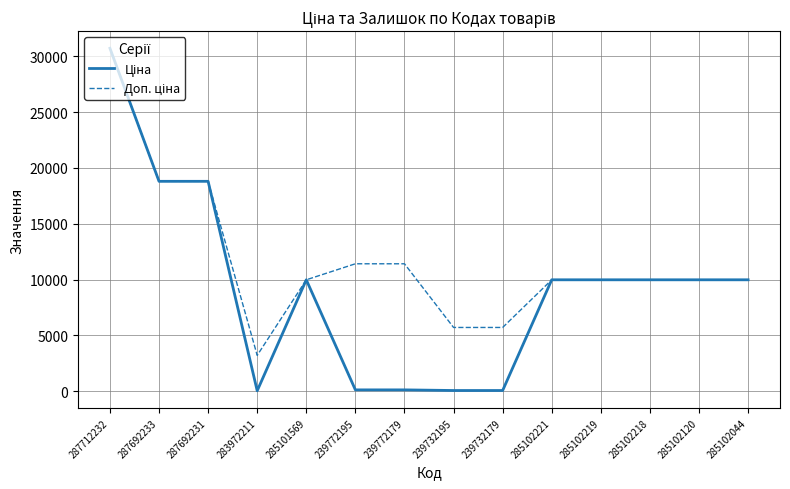

What is the value of the Ціна point at the 2nd from the left?

18796.8